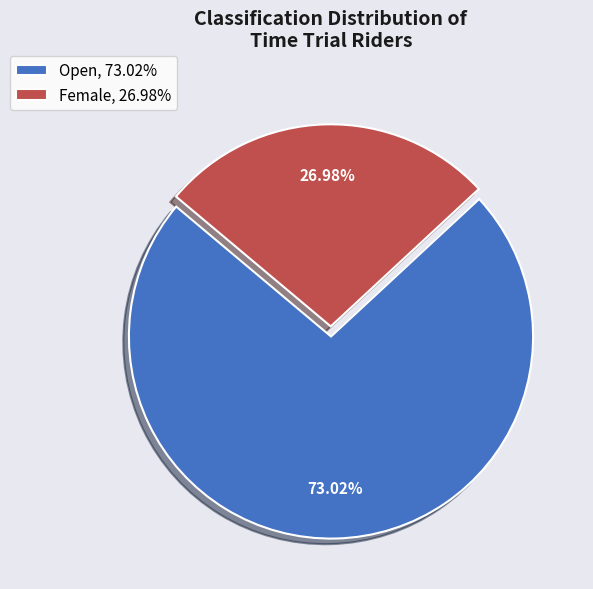

To the nearest percent, what is the difference between the largest and smallest slice percentages?

46%